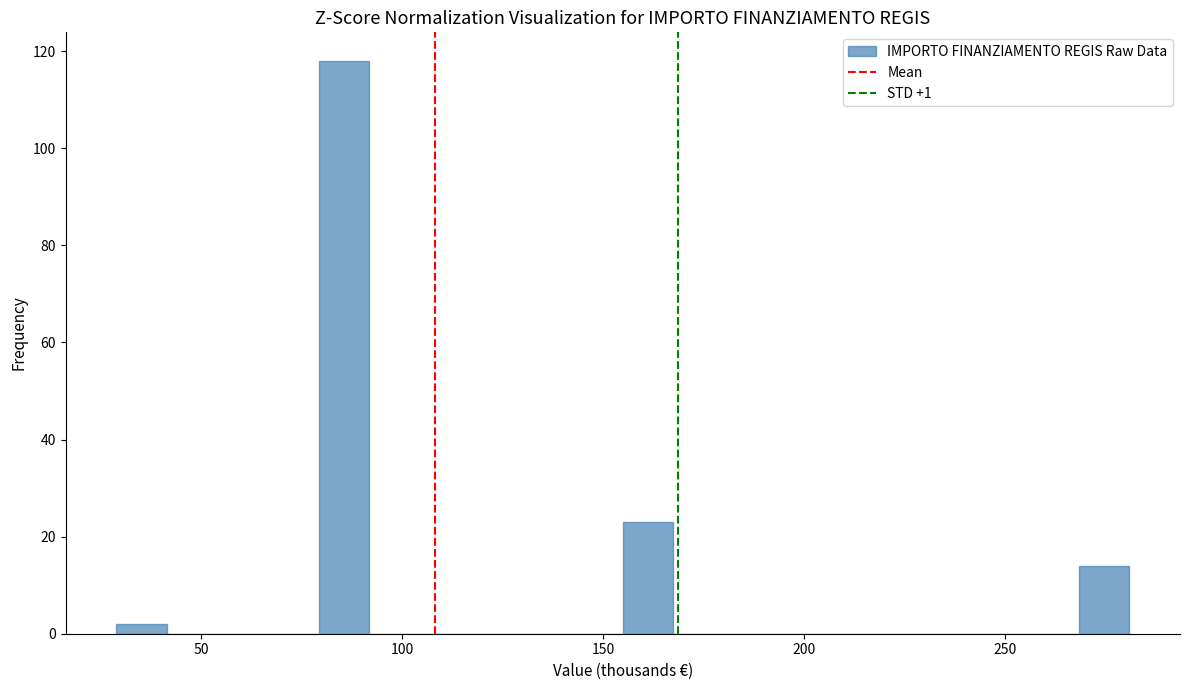

Read against the x-axis, roughly where is the centre of the tallest bar?

85